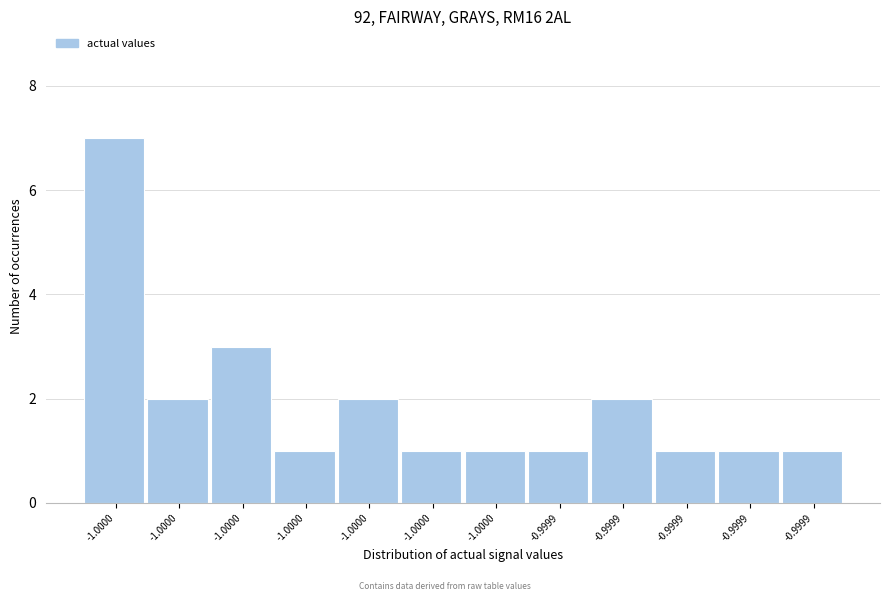

How many categories are shown in the chart?

12